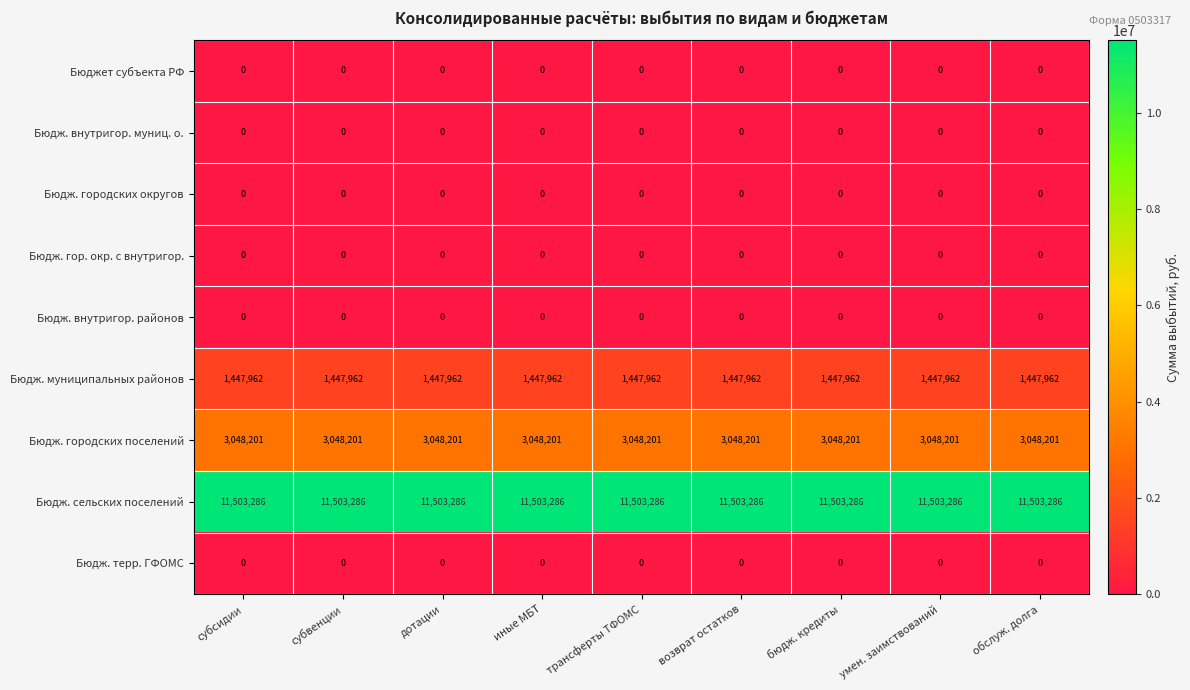

What is the difference between the highest and lowest values at субвенции?

11503286